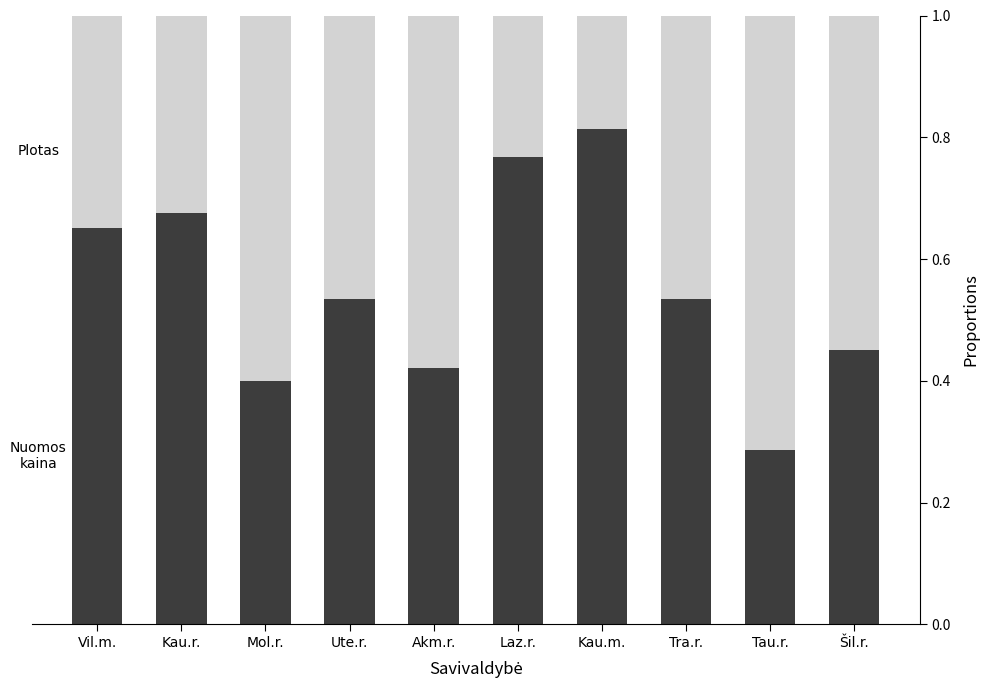

What is the total value across all series at Laz.r.?

1.0